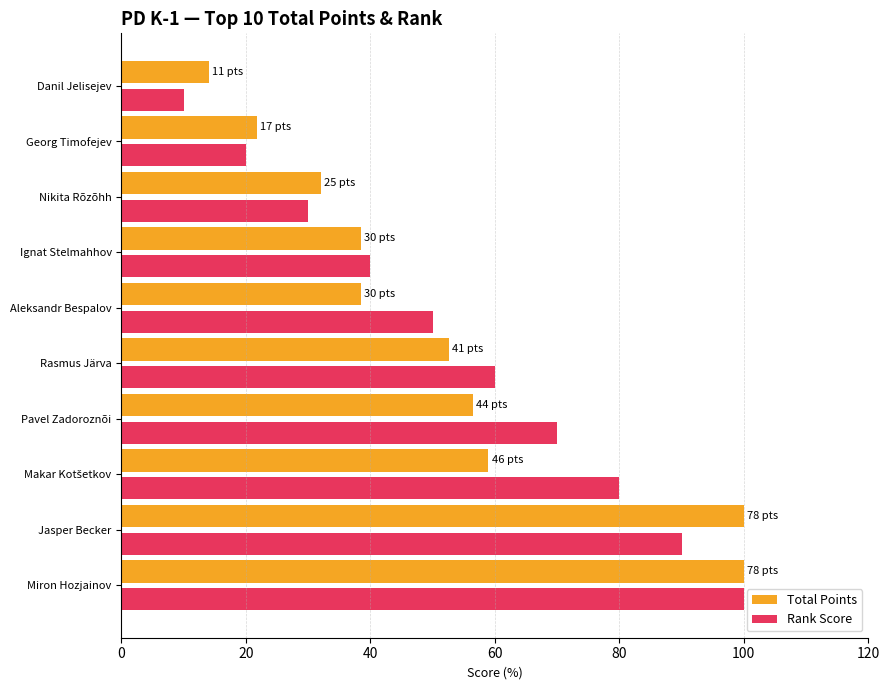

Which series changed the most between Jasper Becker and Aleksandr Bespalov?

Total Points